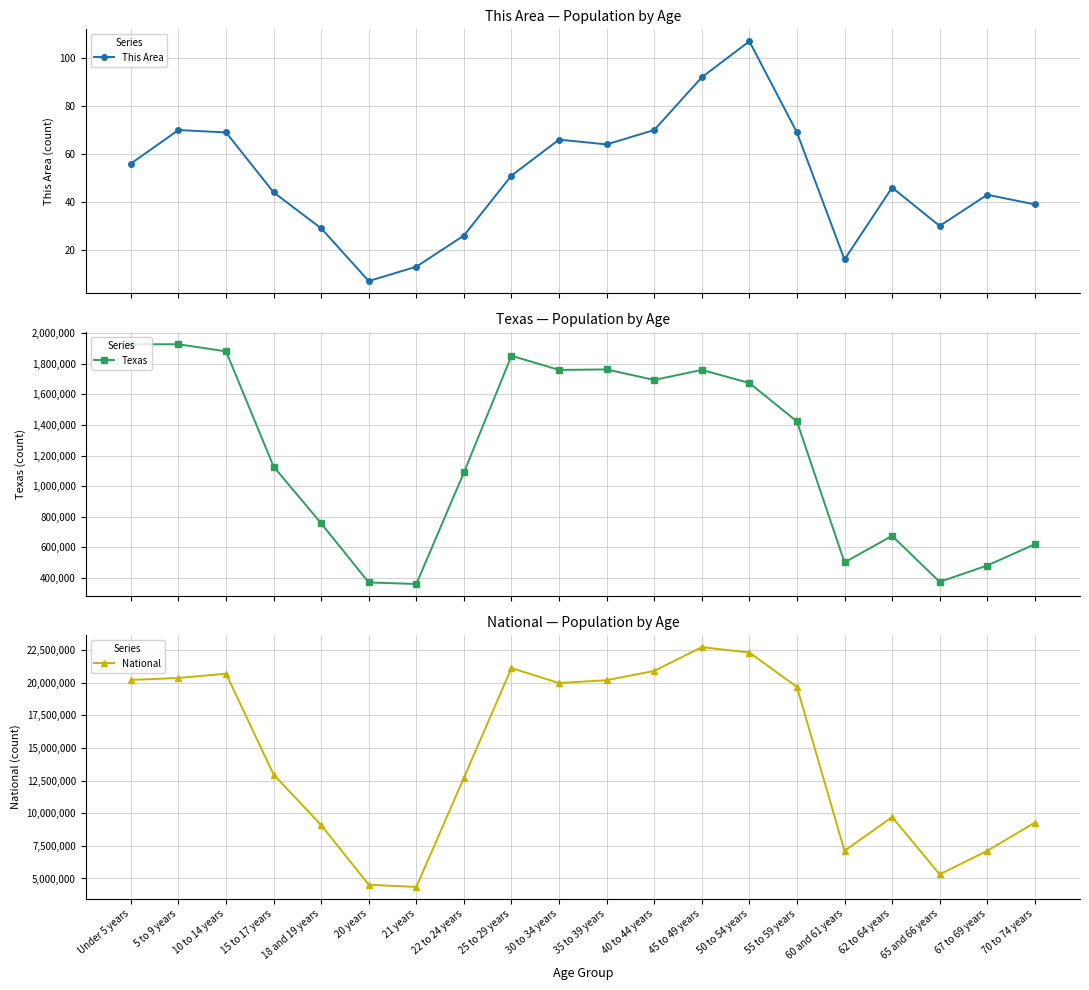

True or false: National and This Area cross at least once.

False